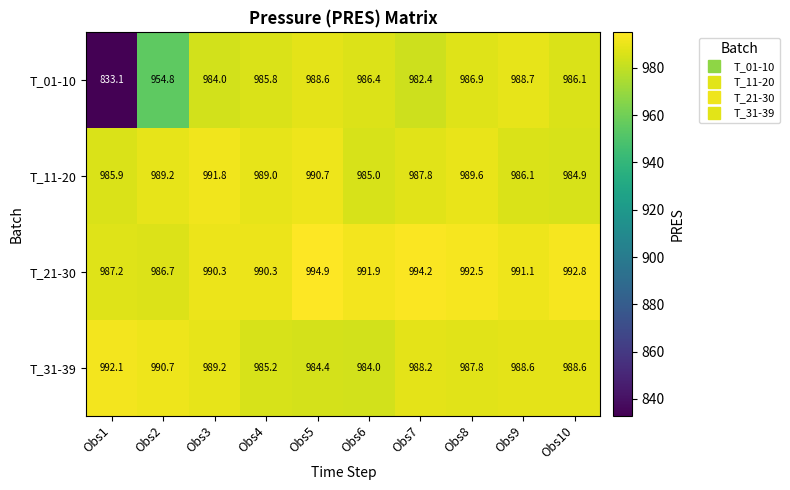

Rank the series by their maximum value, from highest to lowest.

T_21-30, T_31-39, T_11-20, T_01-10